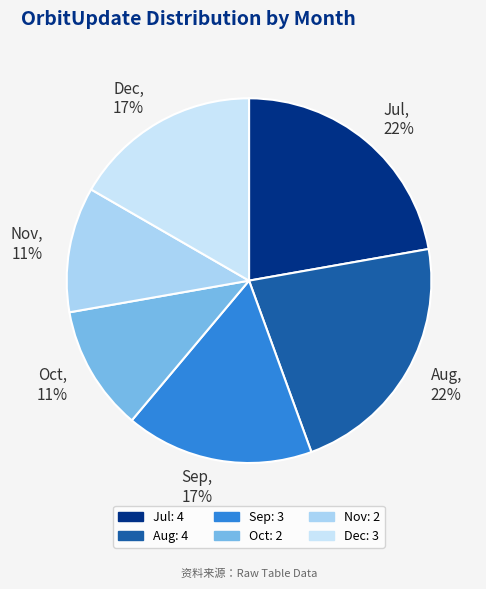

Is there a majority slice in this chart?

No